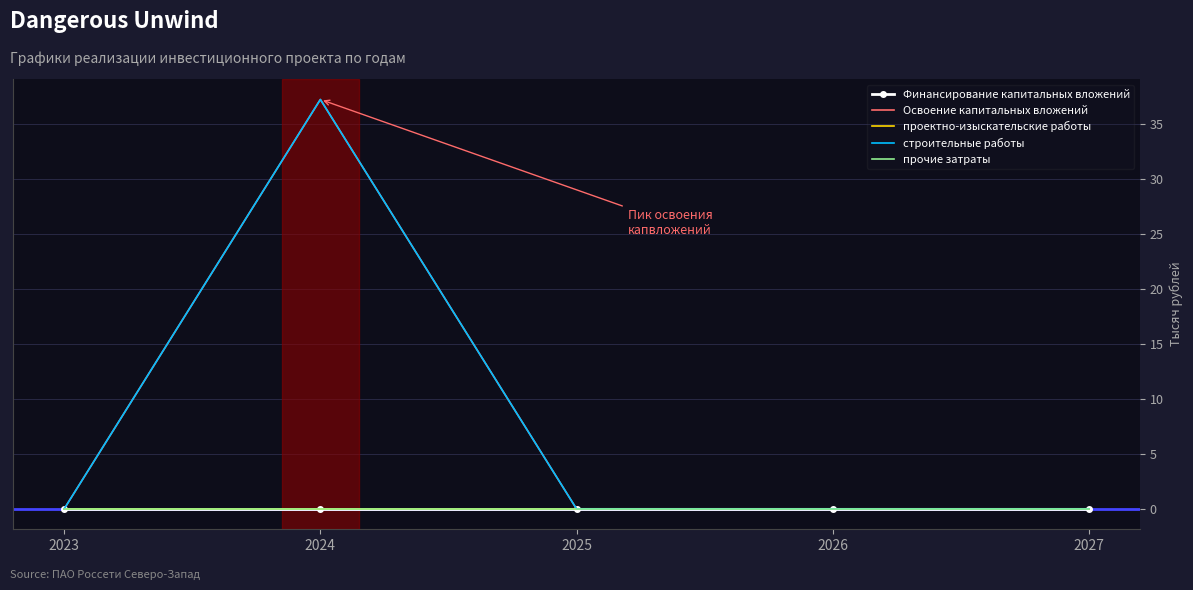

Between 2025 and 2027, which series saw the biggest shift?

Финансирование капитальных вложений